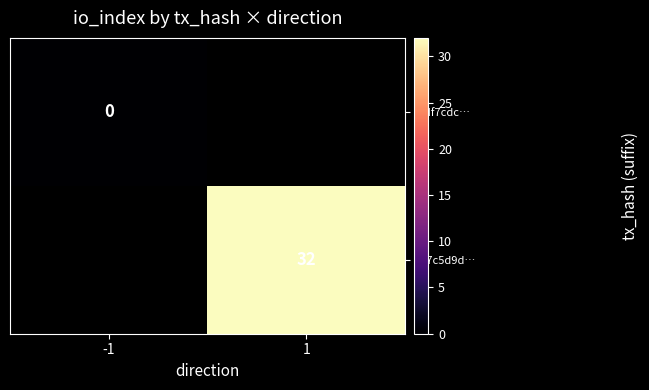

True or false: 527c5d9d… has a value of 32 at 1.

True